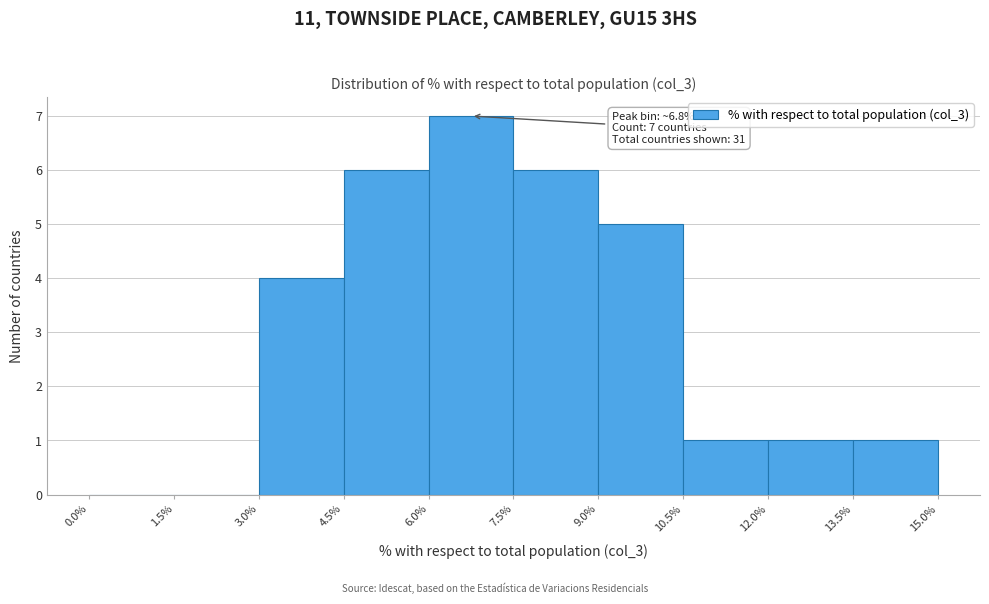

Over which range of the x-axis is the bar tallest?

6.0% to 7.5%